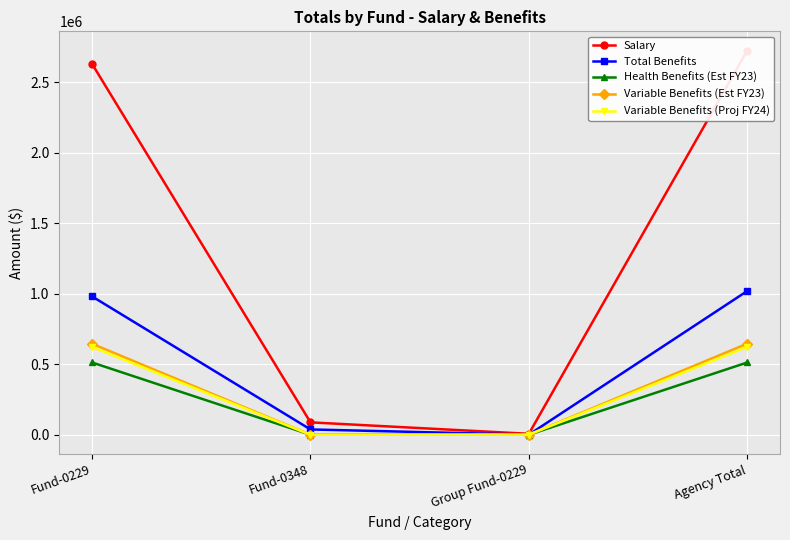

Which label corresponds to the largest value in the chart?

Agency Total